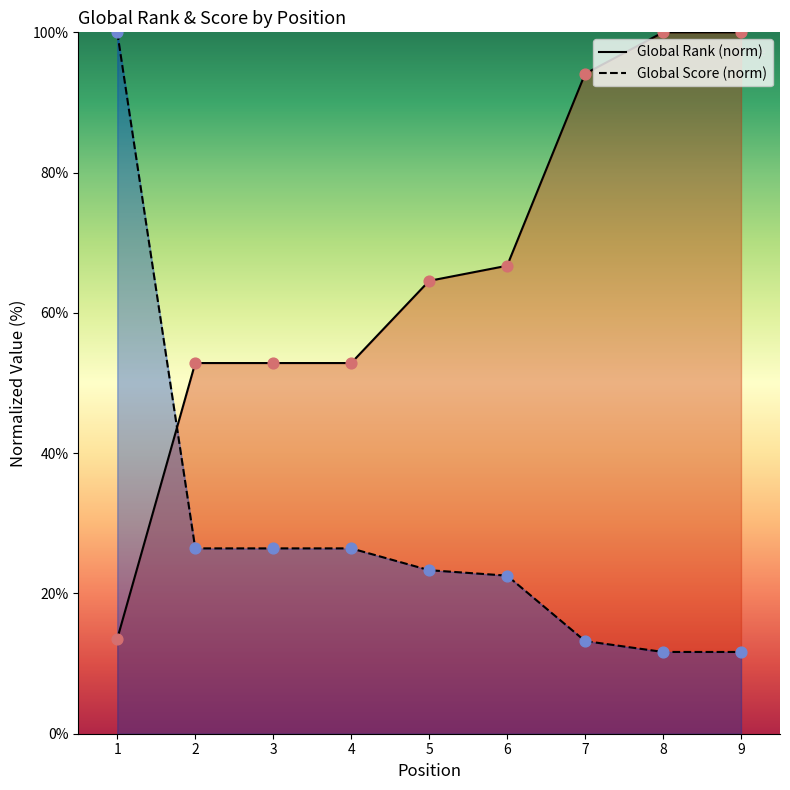

Which series has the widest spread of Y values?

Global Score (norm)